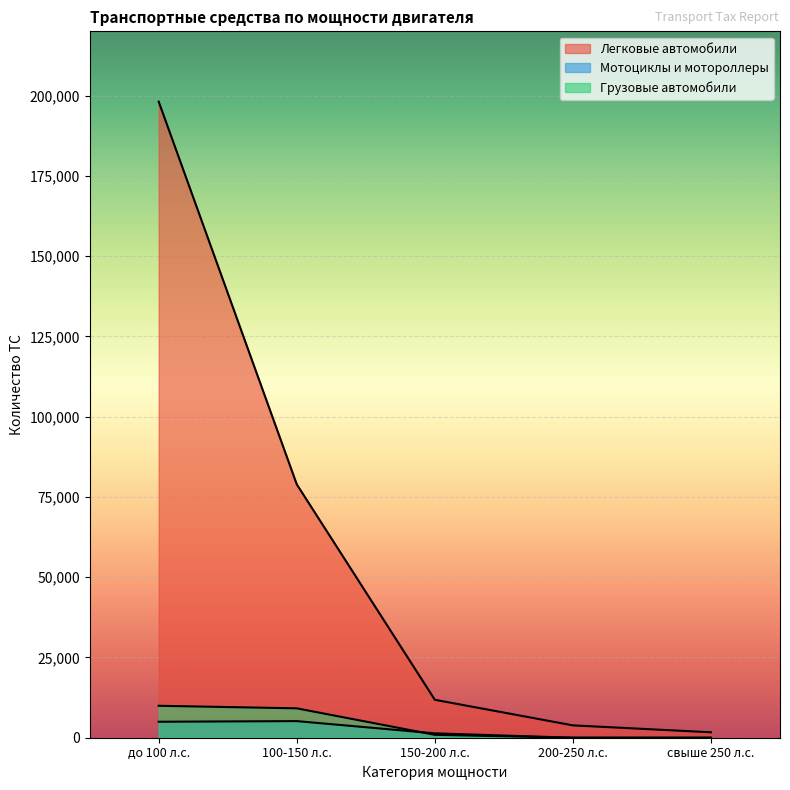

At which category is the sum across all series the highest?

до 100 л.с.